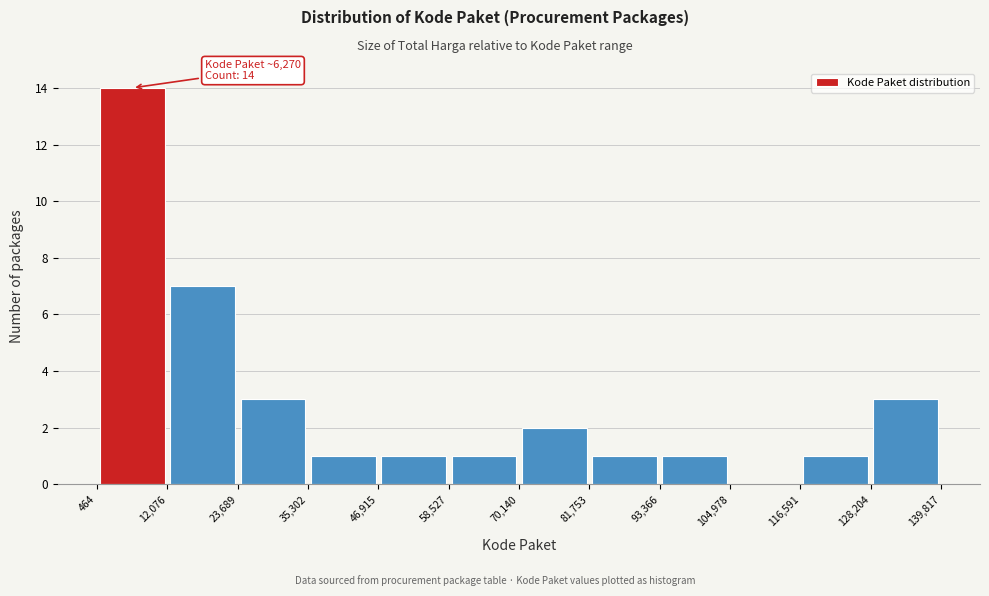

Over which range of the x-axis is the bar tallest?

464 to 12,076